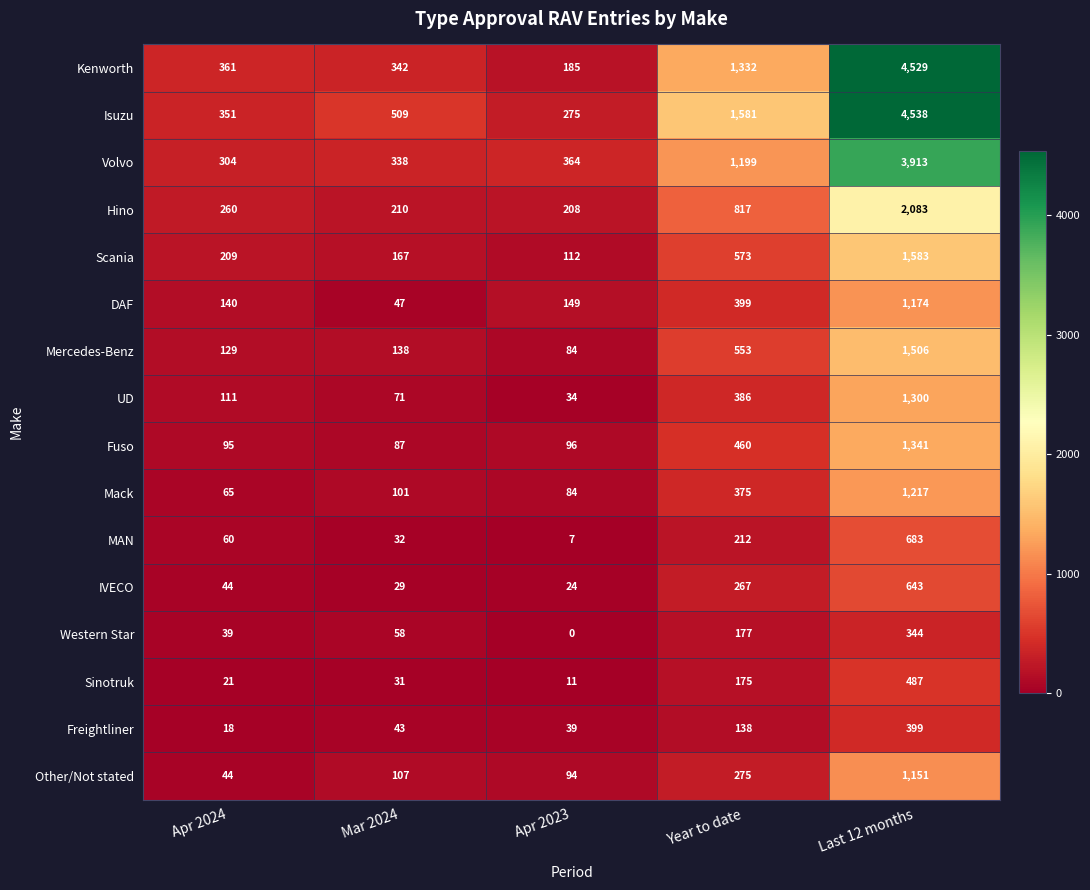

What is the spread (max minus min) of values at Apr 2023?

364